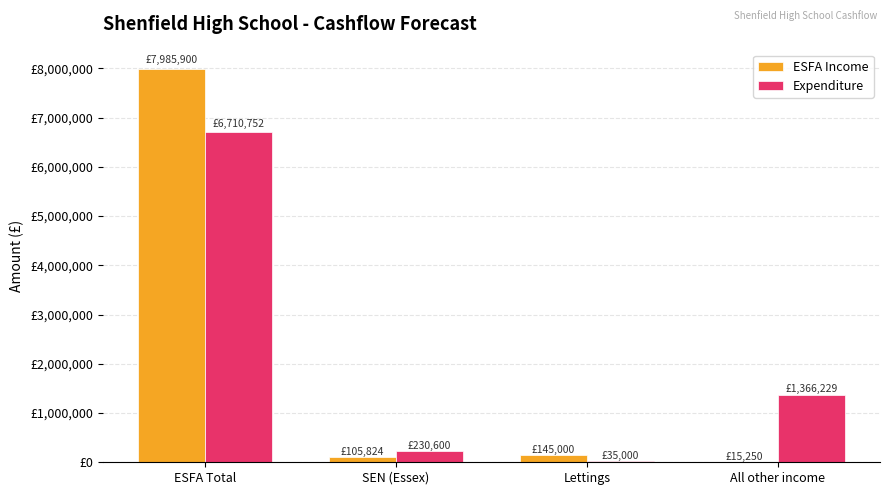

What is the difference between the highest and lowest values at SEN (Essex)?

124776